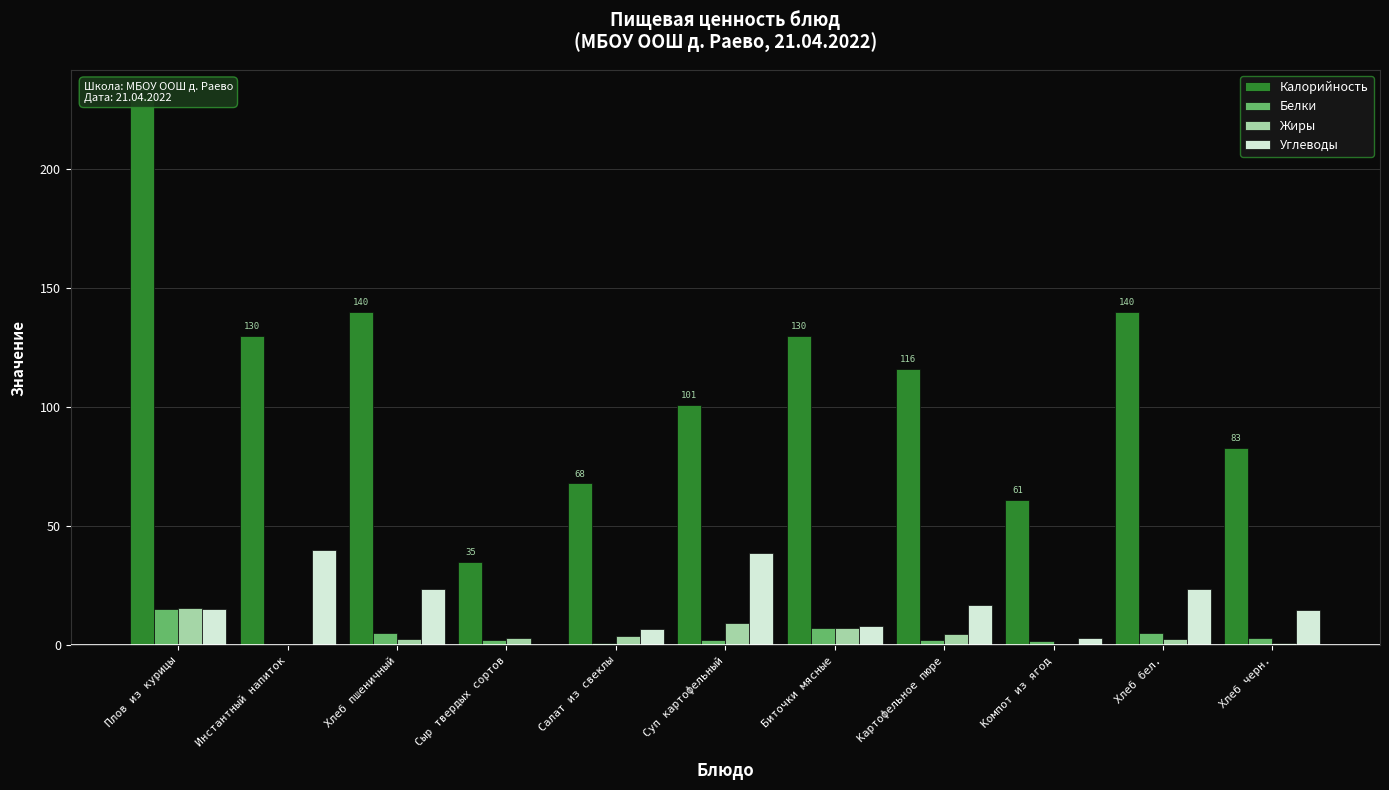

What is the value of the Жиры bar at the 11th from the left?

1.2